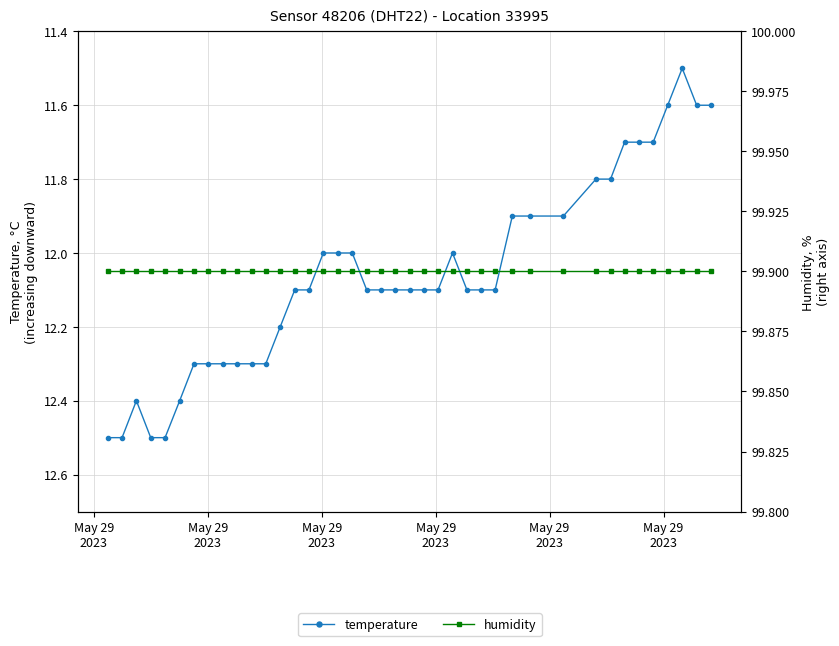

What is the minimum value shown in the chart?

11.5